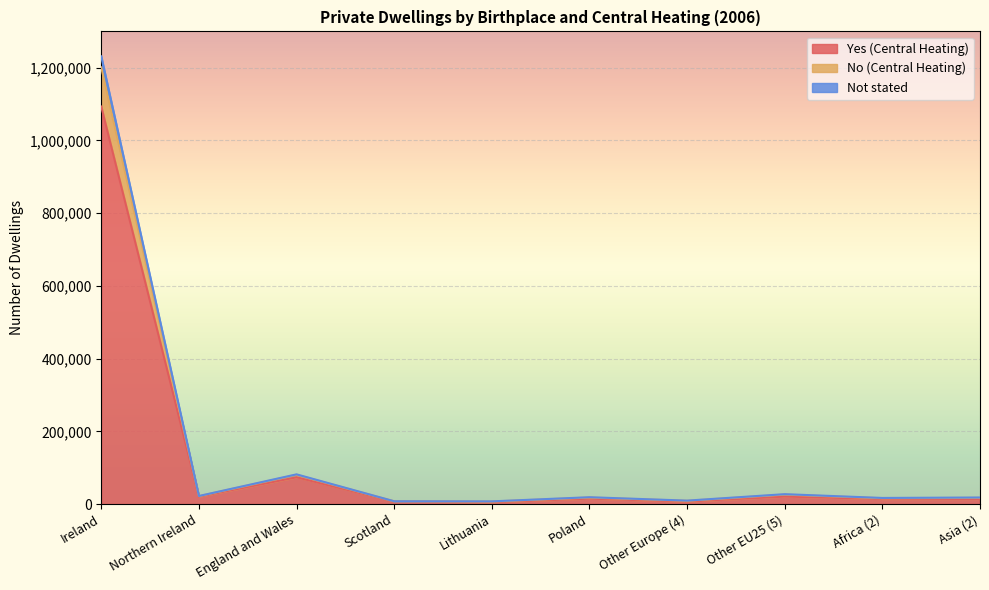

At which category is the sum across all series the highest?

Ireland